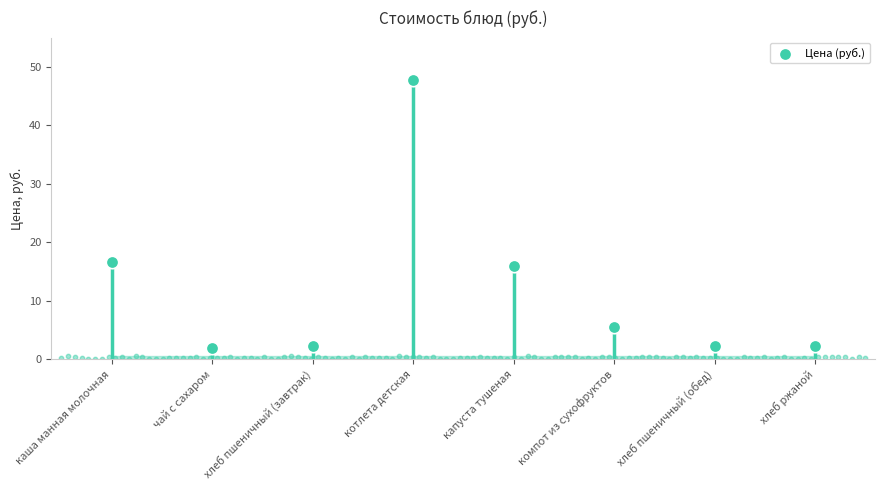

What is the change in value from чай с сахаром to хлеб пшеничный (завтрак)?

+0.2